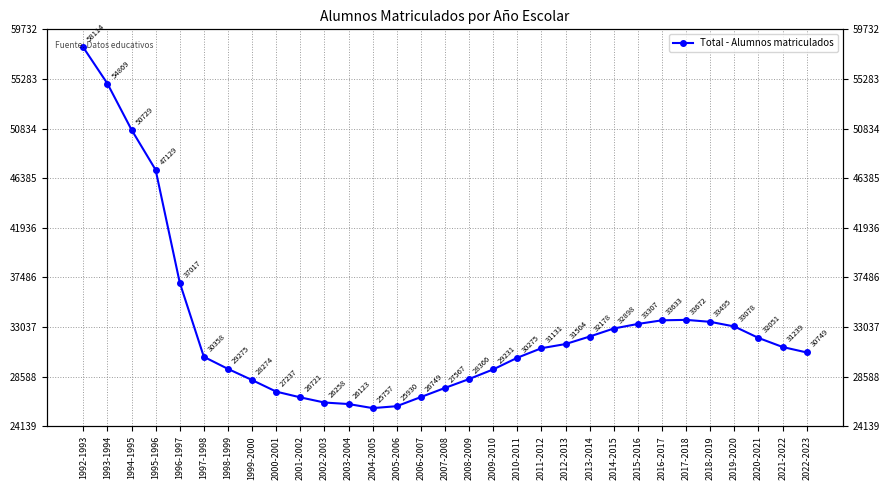

How many values are below 31131?

15